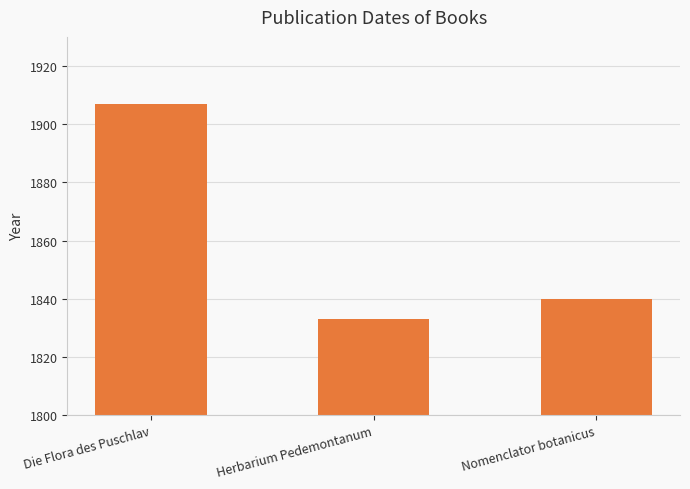

What is the difference between the maximum and minimum values?

74